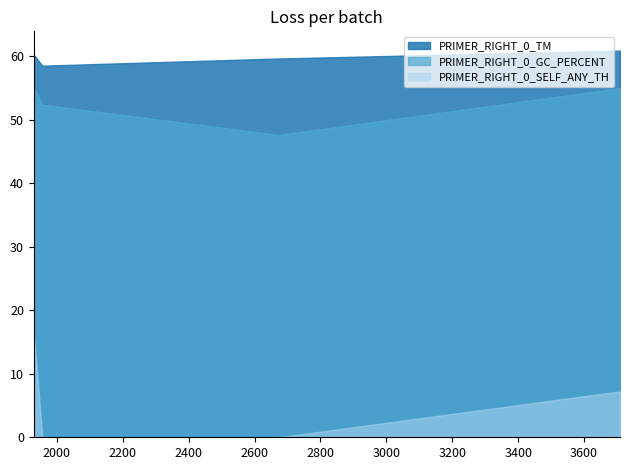

At which label is PRIMER_RIGHT_0_GC_PERCENT closest to 51?

1956